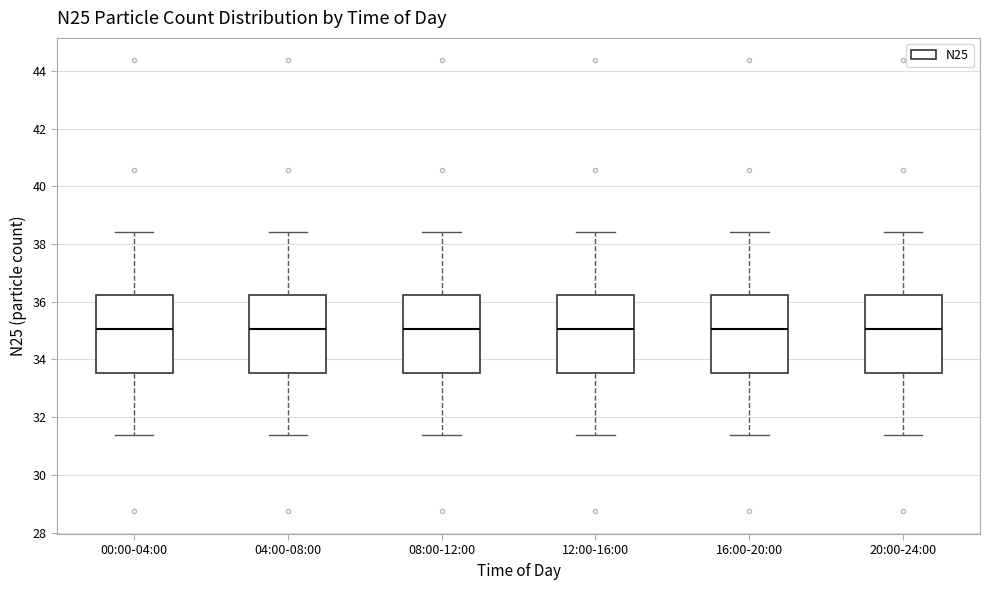

Reading left to right, read every box against the y-axis: the position of its median line, the range the box covers, and the ends of its whiskers. The values are not printed on the chart, so give them approximately, as read against the axis.

00:00-04:00: median 35.0, box 33.6 to 36.2, whiskers 31.4 to 38.4
04:00-08:00: median 35.0, box 33.6 to 36.2, whiskers 31.4 to 38.4
08:00-12:00: median 35.0, box 33.6 to 36.2, whiskers 31.4 to 38.4
12:00-16:00: median 35.0, box 33.6 to 36.2, whiskers 31.4 to 38.4
16:00-20:00: median 35.0, box 33.6 to 36.2, whiskers 31.4 to 38.4
20:00-24:00: median 35.0, box 33.6 to 36.2, whiskers 31.4 to 38.4